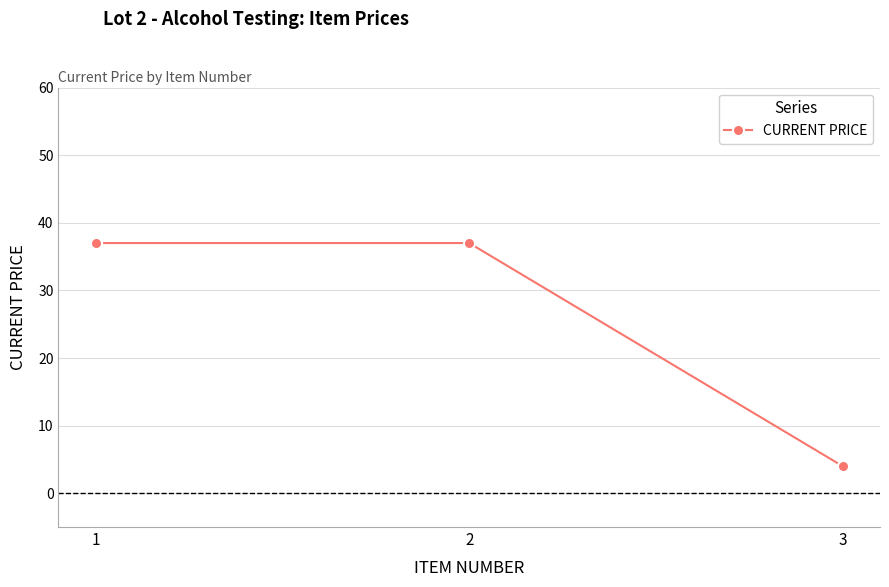

Reading right to left, list all the values displayed in this chart.

3=4	2=37	1=37